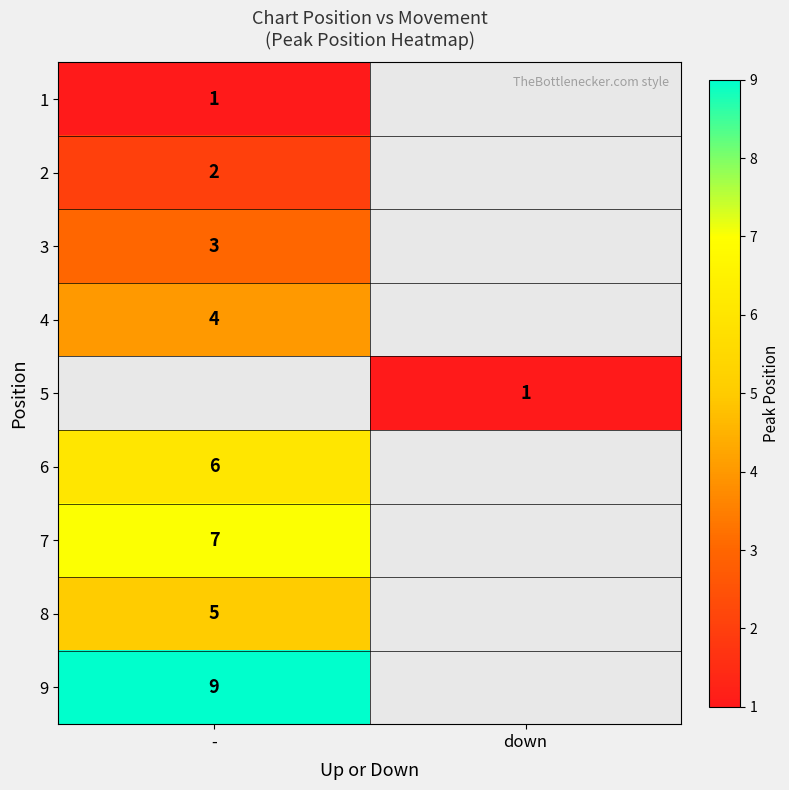

How many distinct data groups are displayed?

9